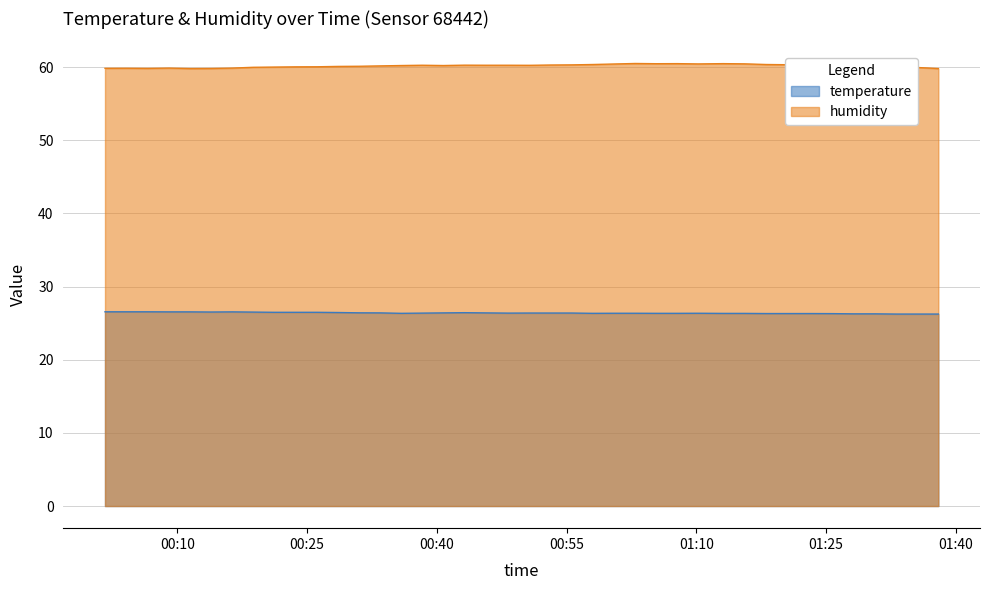

True or false: humidity and temperature intersect in this chart.

False